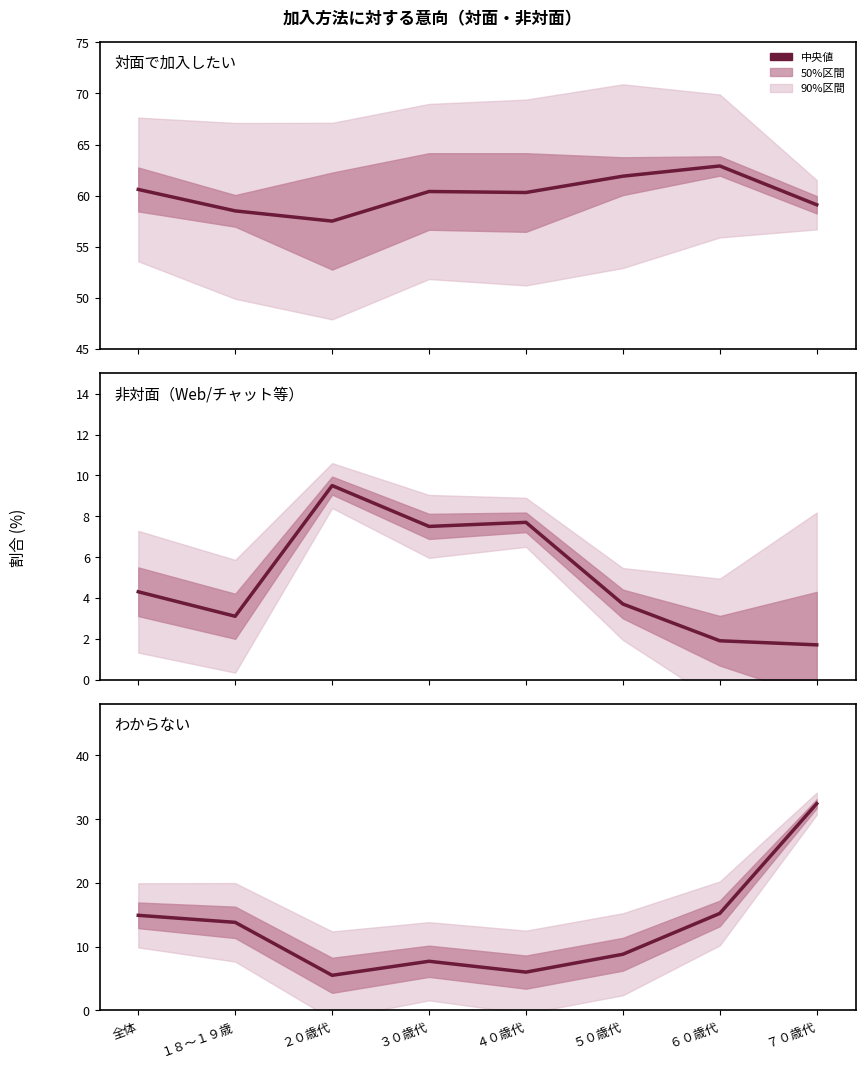

What is the lowest value of the 対面で加入したい series?

57.5